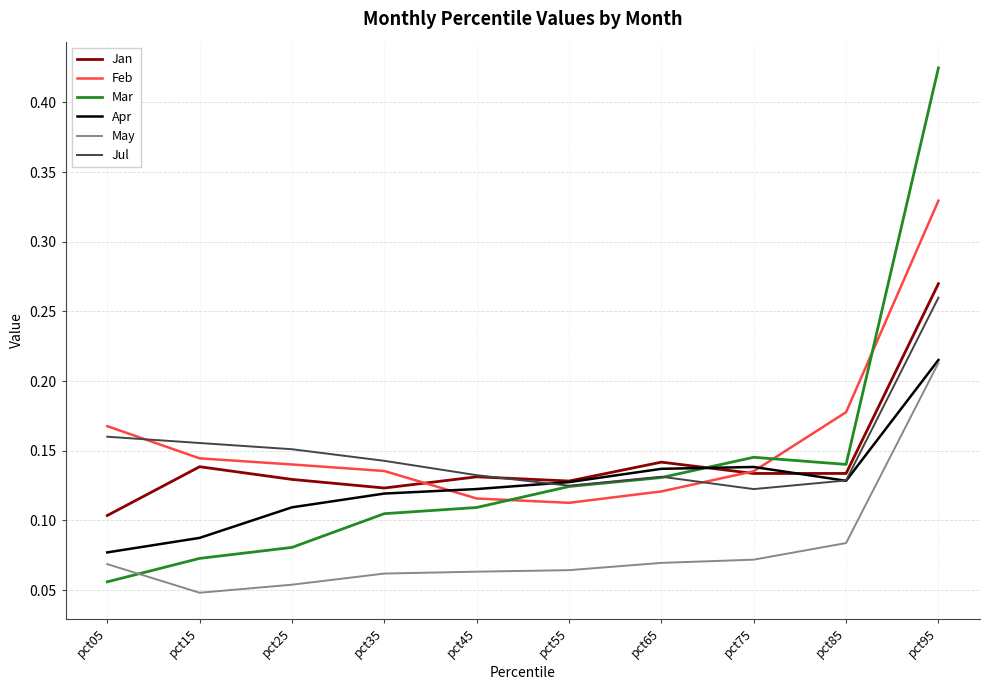

True or false: Jan and May intersect in this chart.

False